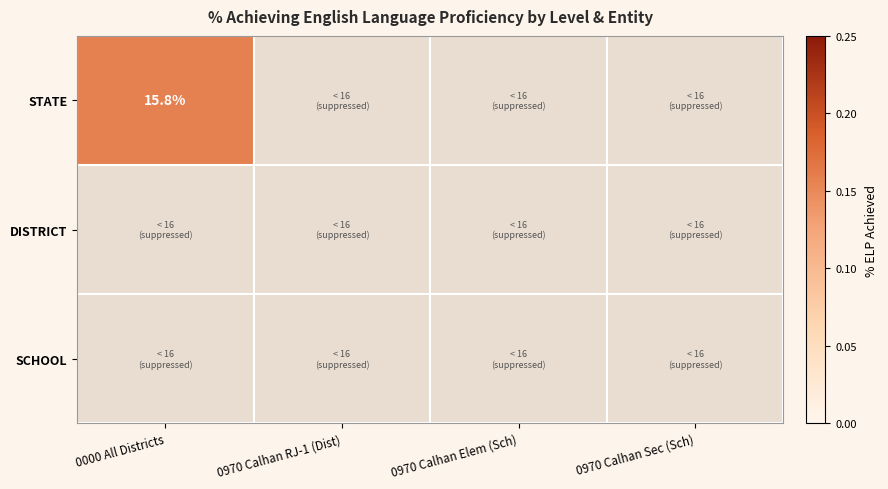

How many data points does each series have?

4